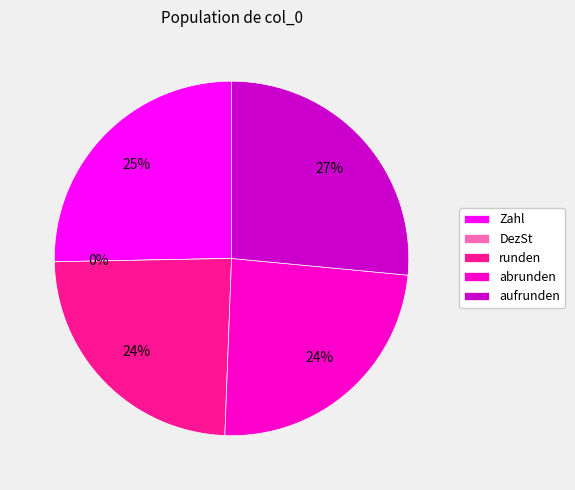

True or false: abrunden accounts for 24% of the total.

True